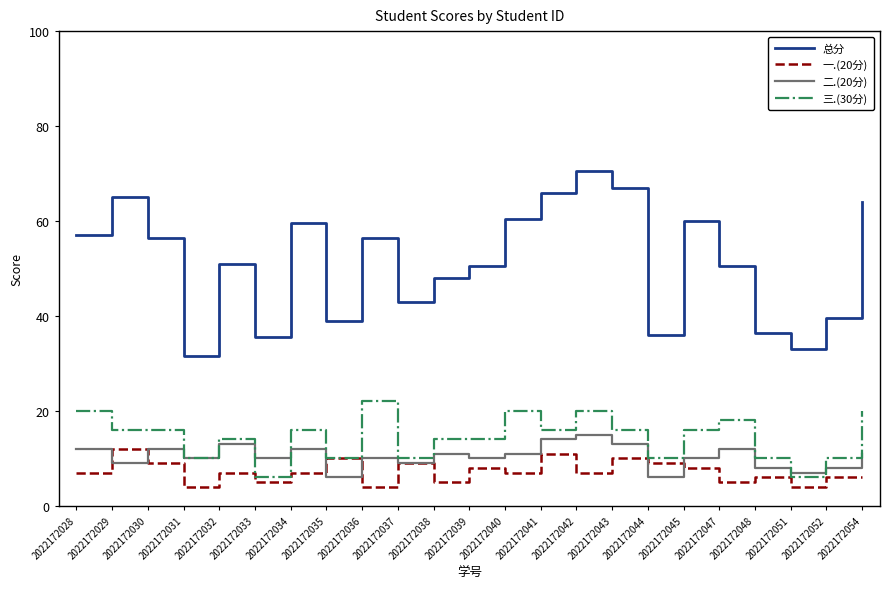

What is the maximum value for 三.(30分)?

22.0